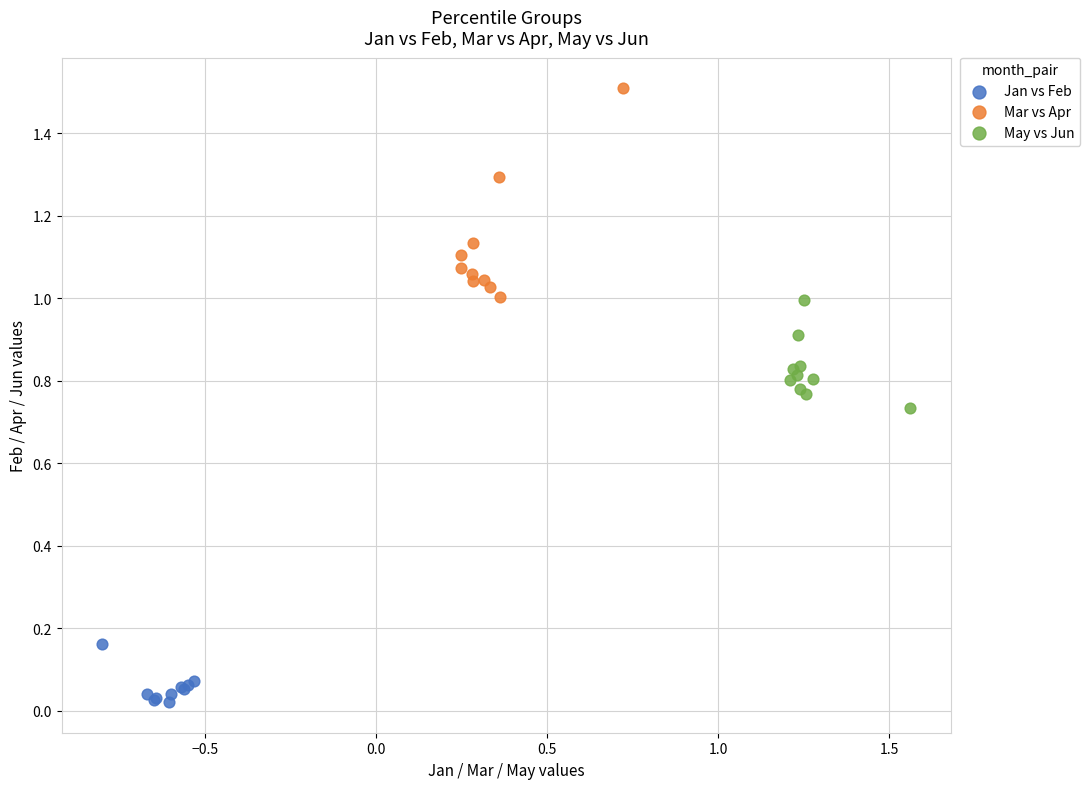

Which series reaches the maximum Y coordinate?

Mar vs Apr